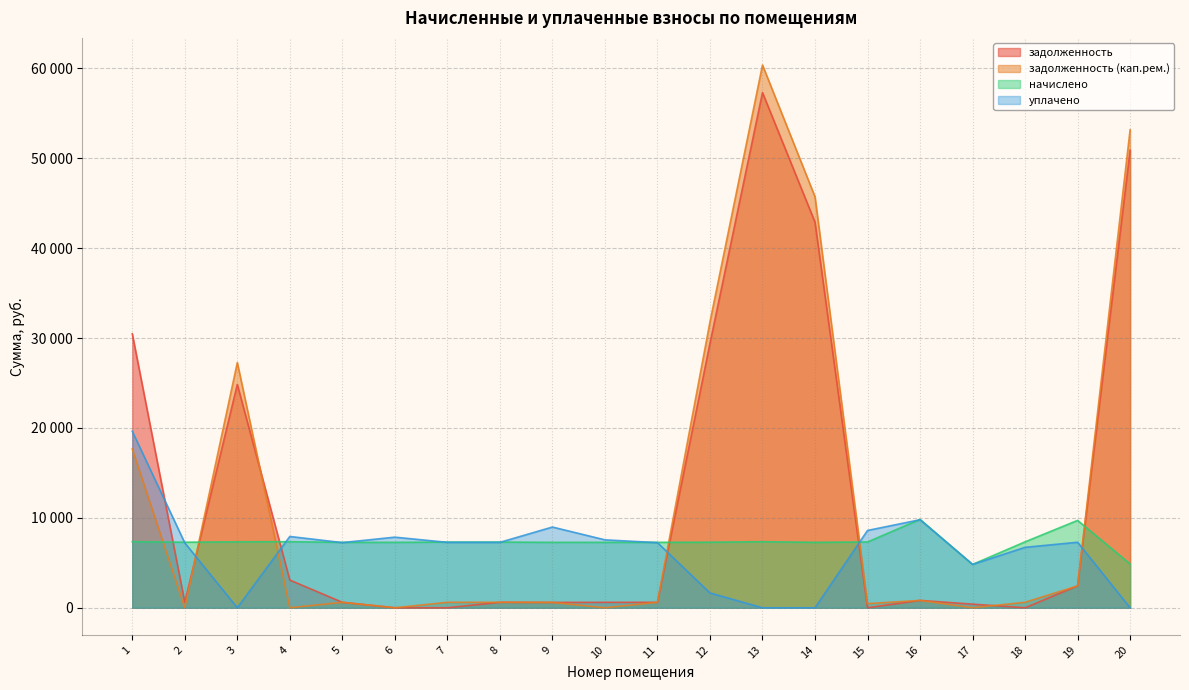

The value of задолженность at 7 is 0.0. True or false?

True